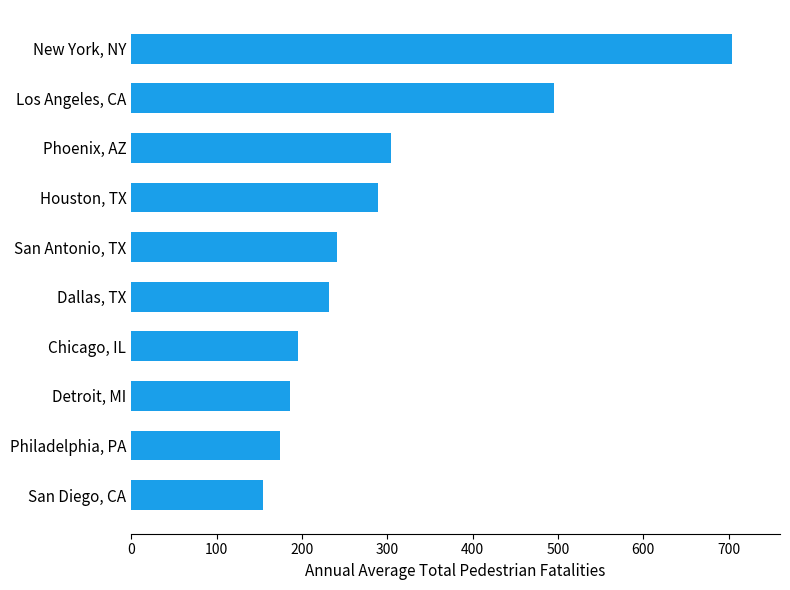

What is the greatest value displayed?

704